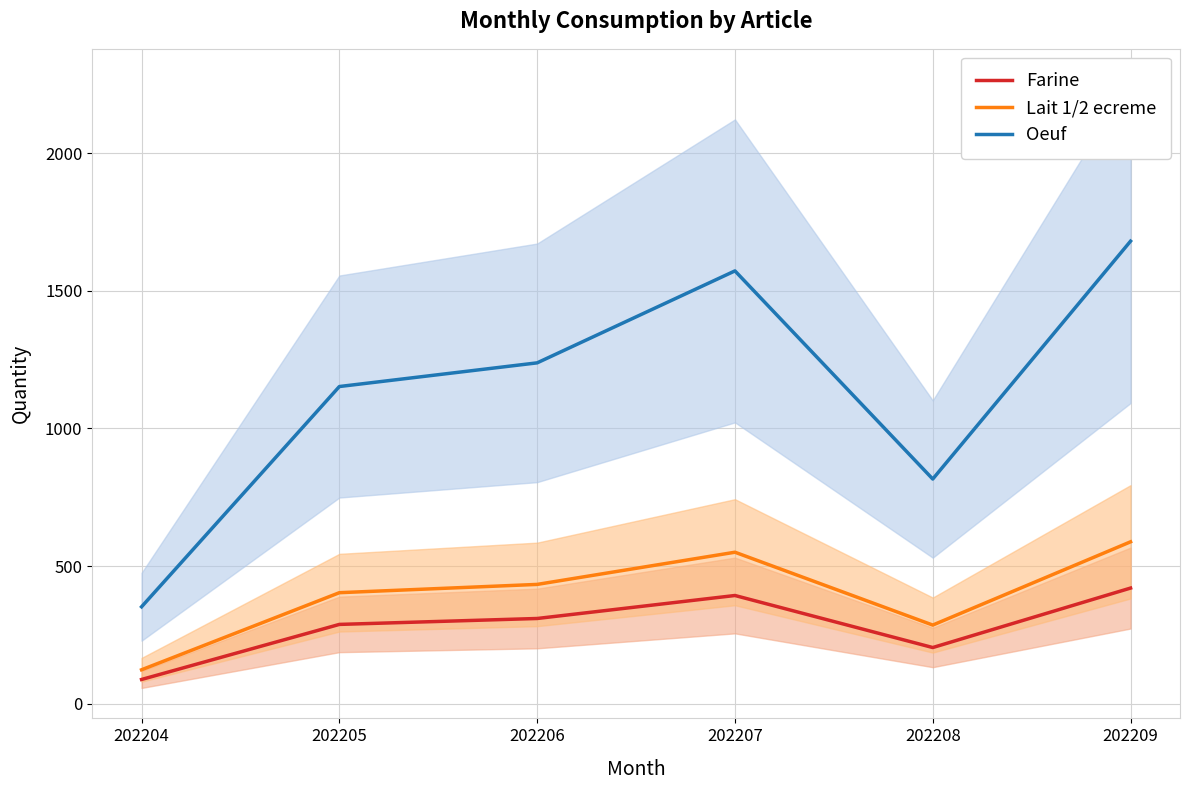

True or false: Lait 1/2 ecreme has more than 2 points higher than both neighbors.

False